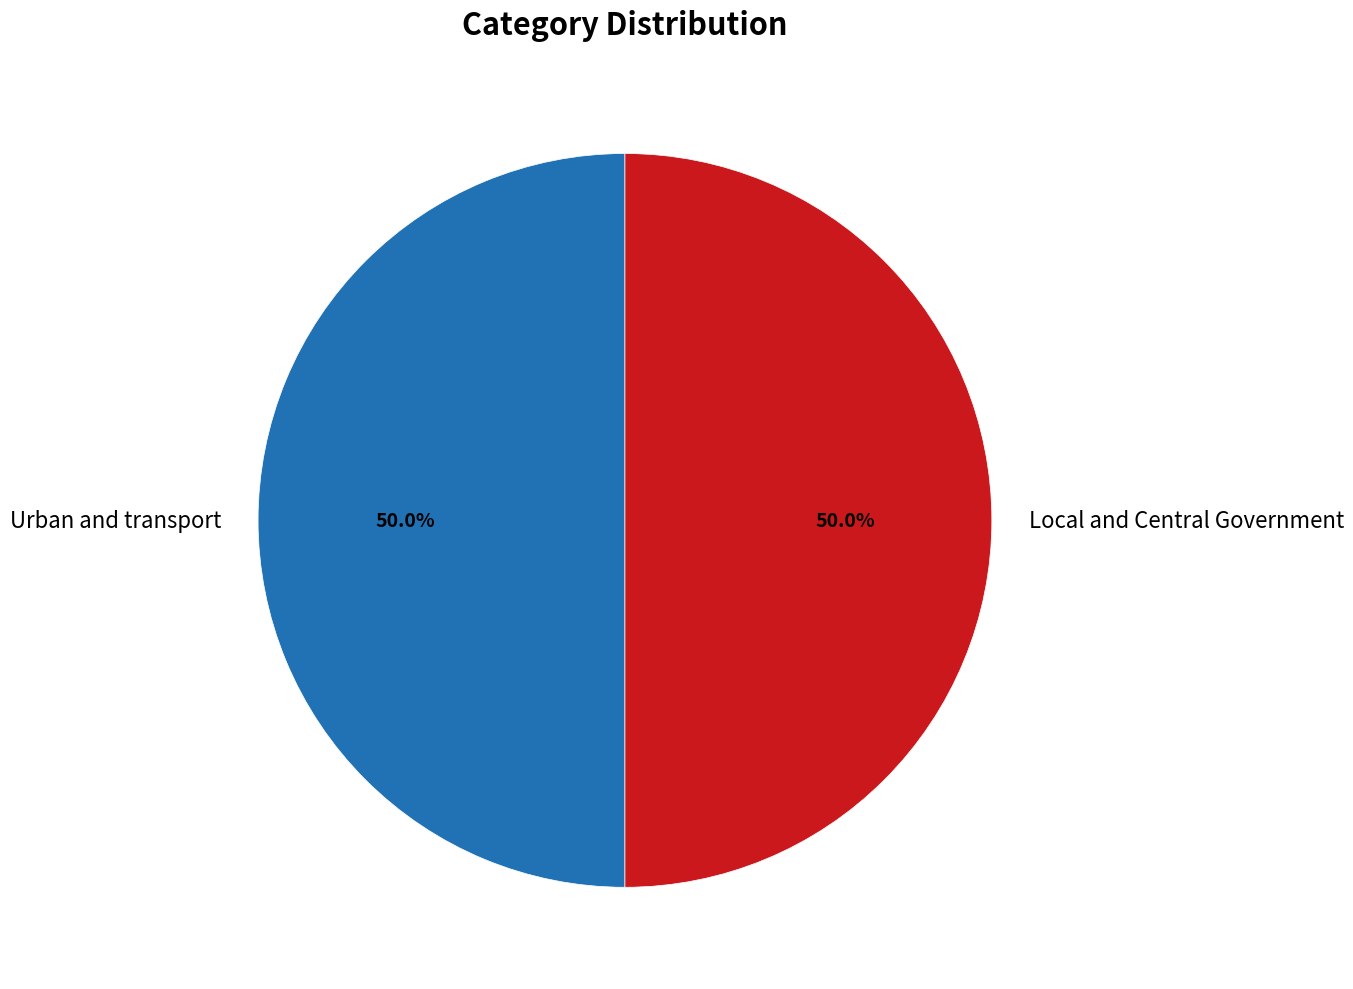

To the nearest percent, what portion does Local and Central Government represent?

50%